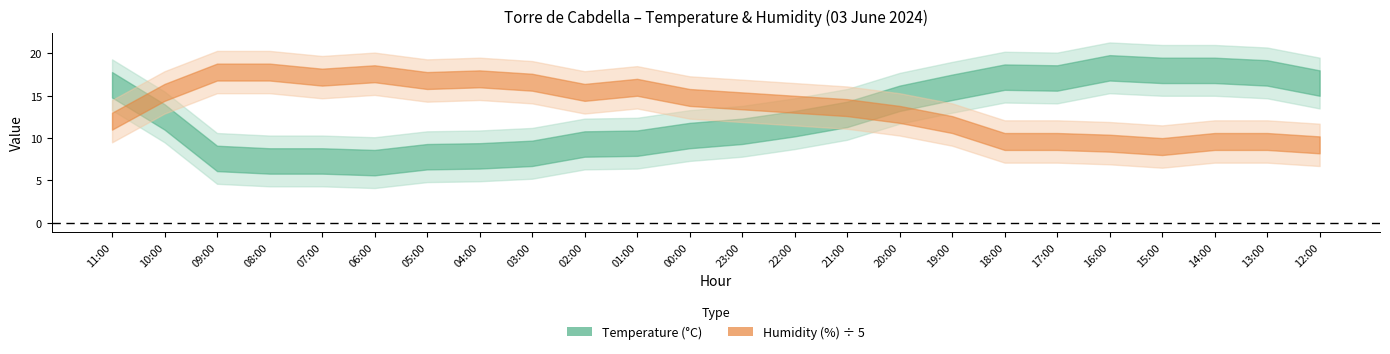

What is the difference between the Temperature (°C) values at 06:00 and 17:00?

10.0